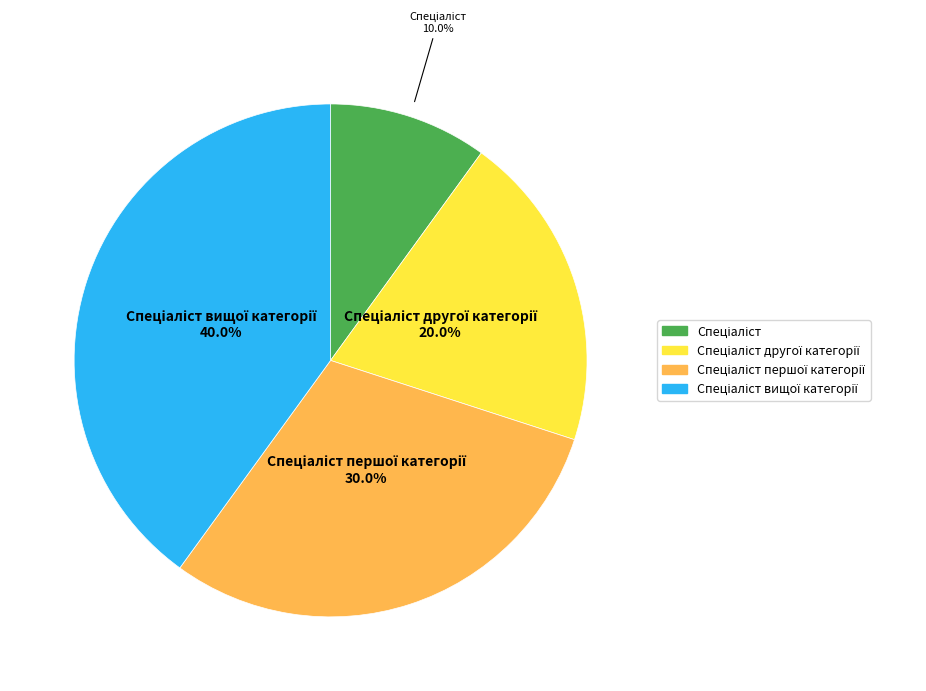

Is there any slice that represents more than half of the pie?

No